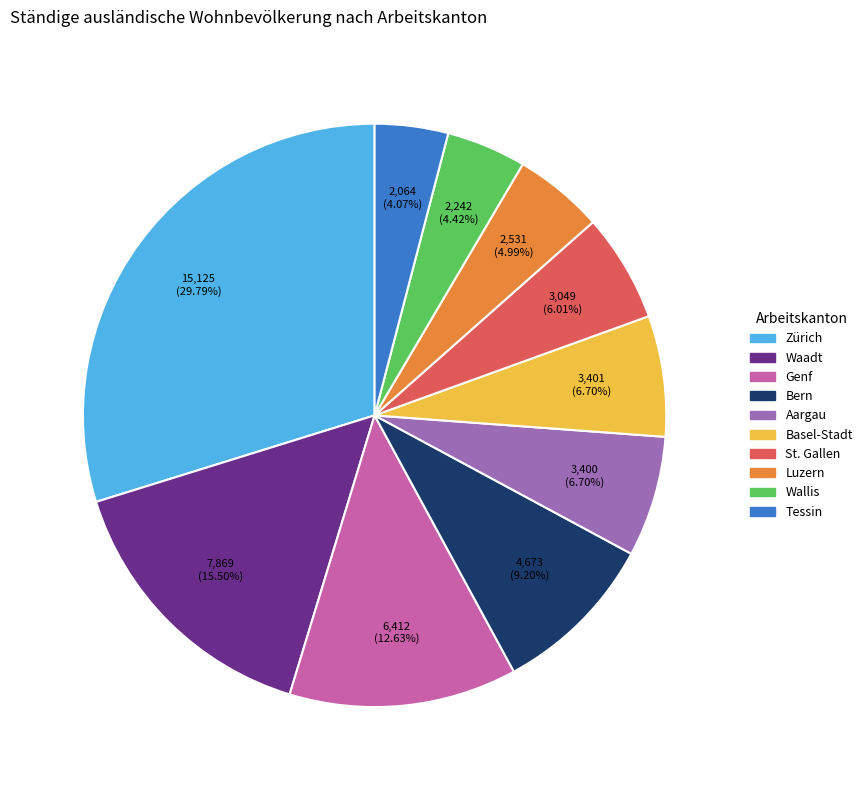

How many segments does this pie chart have?

10